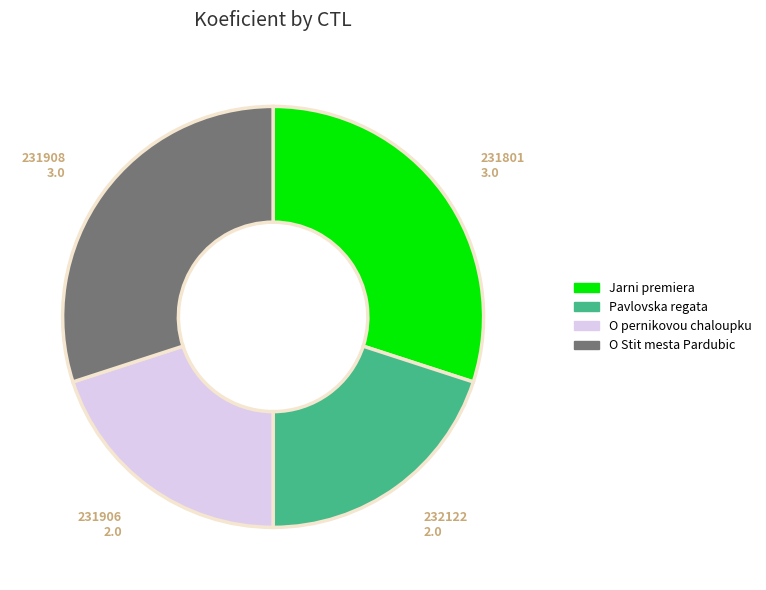

Does any single category account for the majority?

No